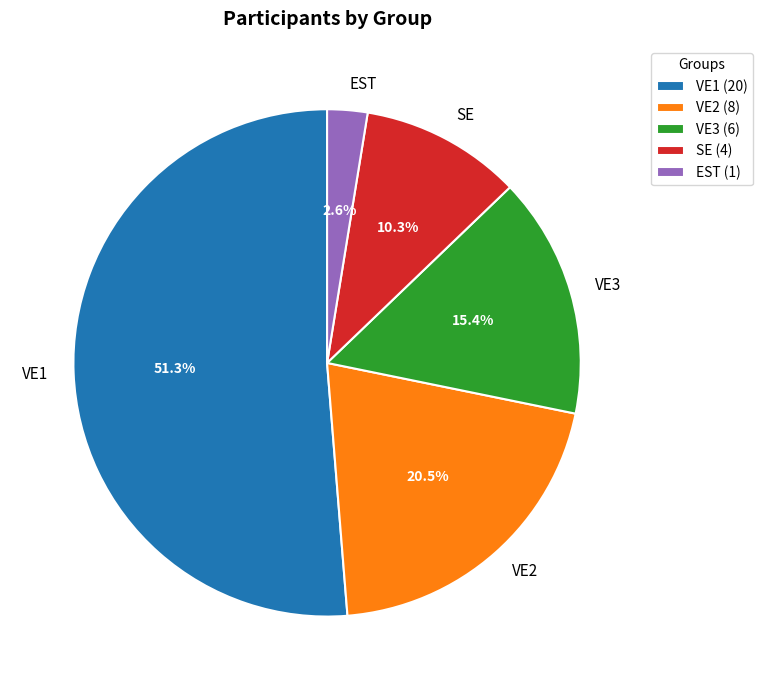

Combined, do VE2 and SE account for over 50%?

No